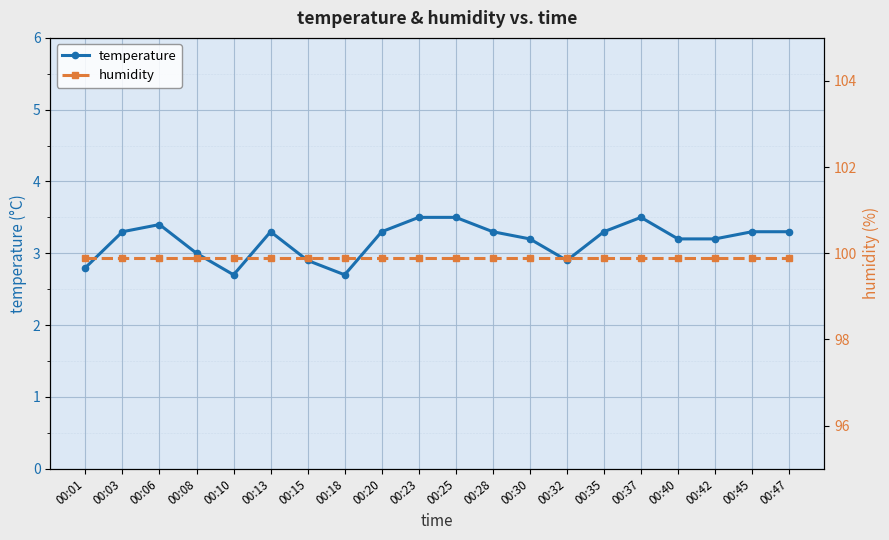

The value of humidity at 00:20 is 99.9. True or false?

True